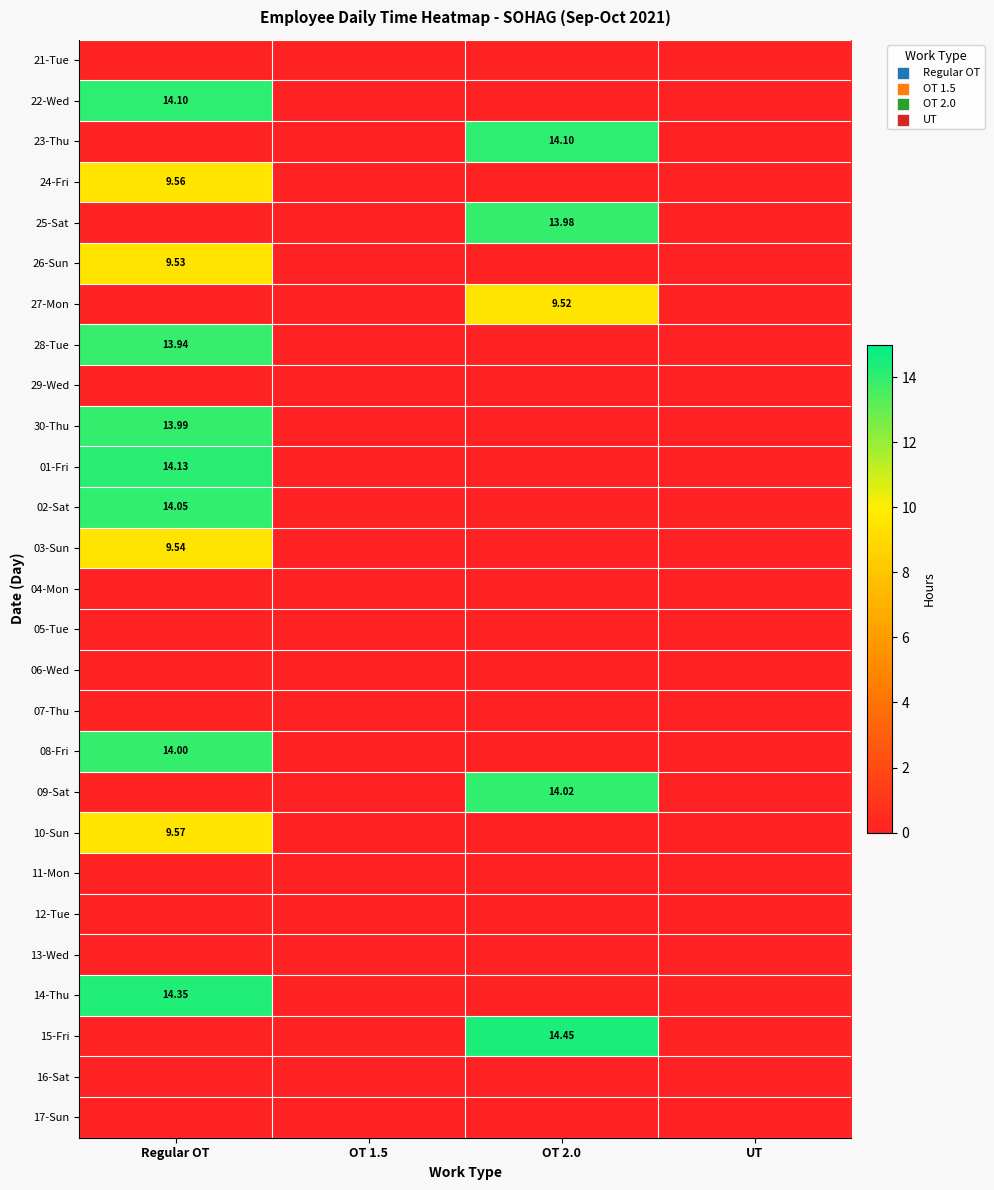

Rank the categories by 16-Sat value from highest to lowest.

Regular OT, OT 1.5, OT 2.0, UT